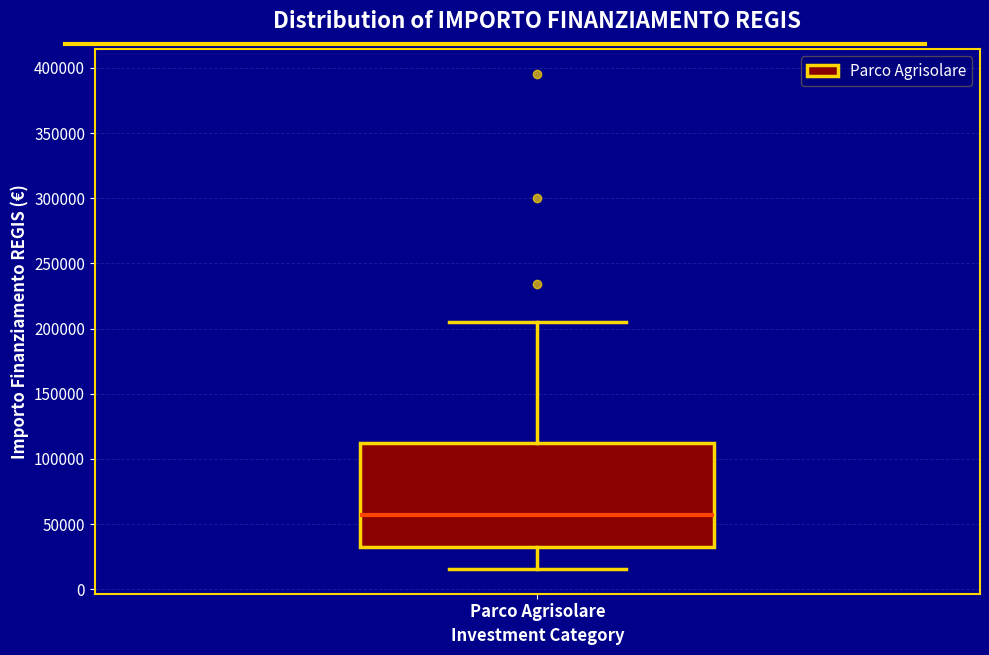

Where is the upper edge of the box for Parco Agrisolare on the y-axis? The values are not printed on the chart, so give them approximately, as read against the axis.

115000